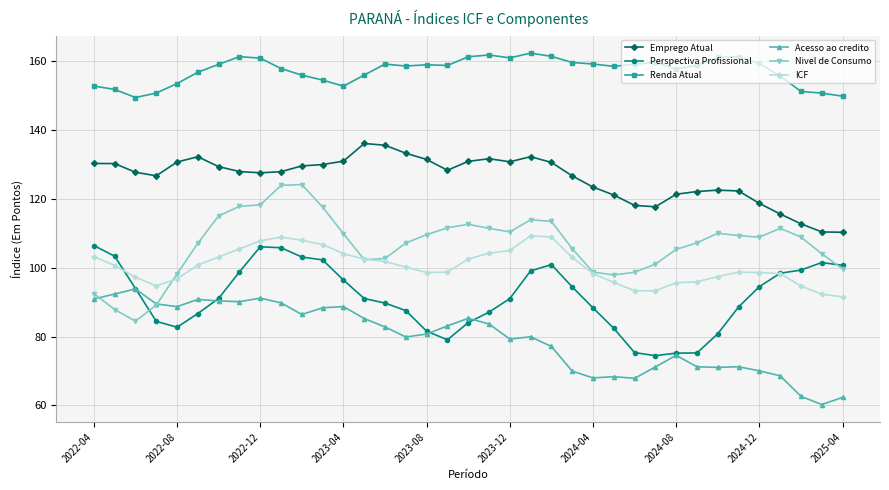

What is the minimum value shown in the chart?

60.2